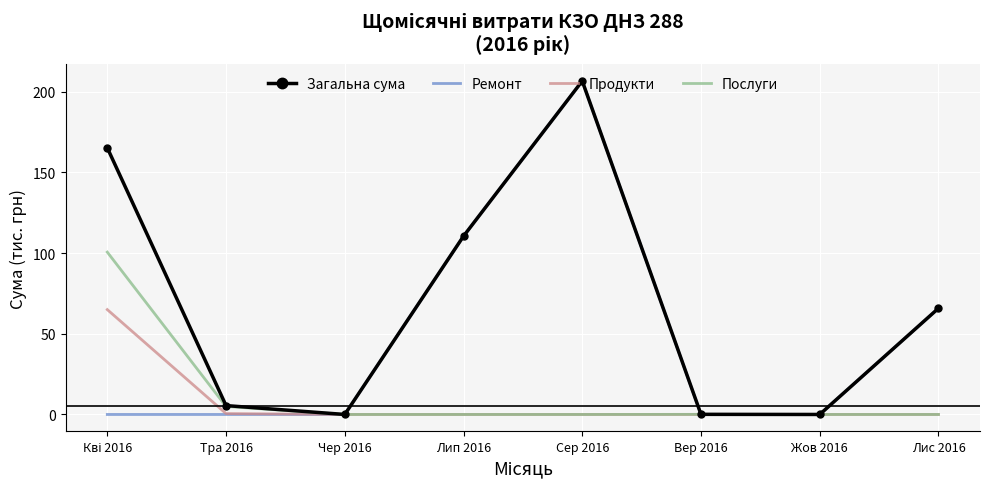

What position from the left is Лис 2016?

8